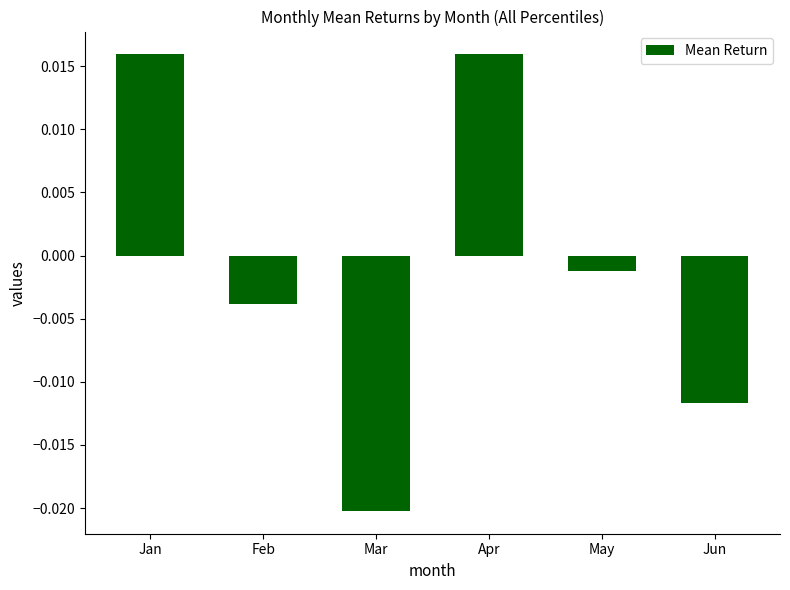

Which has a higher value, May or Feb?

May